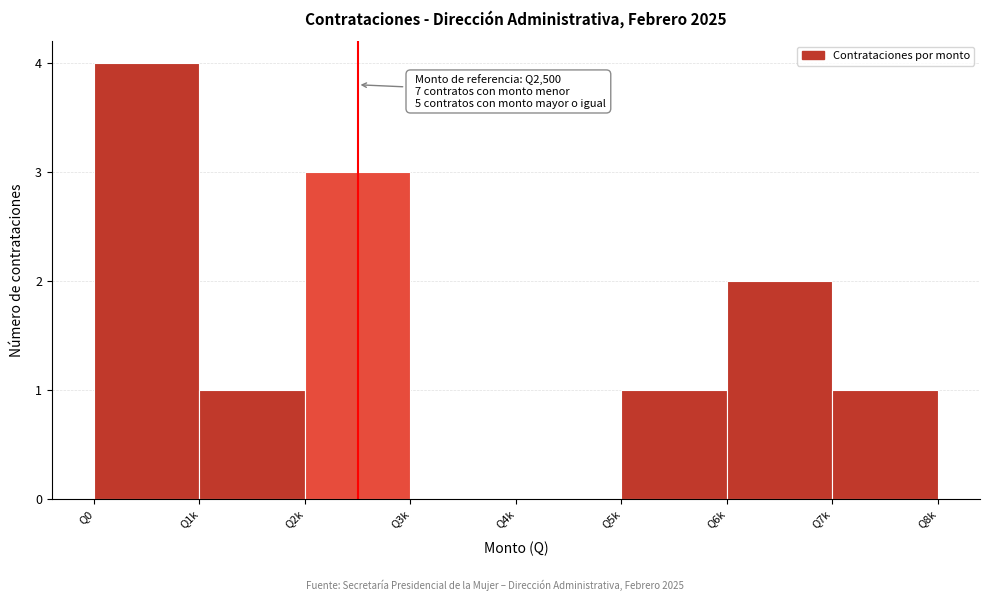

Reading left to right, list all the values displayed in this chart.

Q0=4	Q1k=1	Q2k=3	Q3k=0	Q4k=0	Q5k=1	Q6k=2	Q7k=1